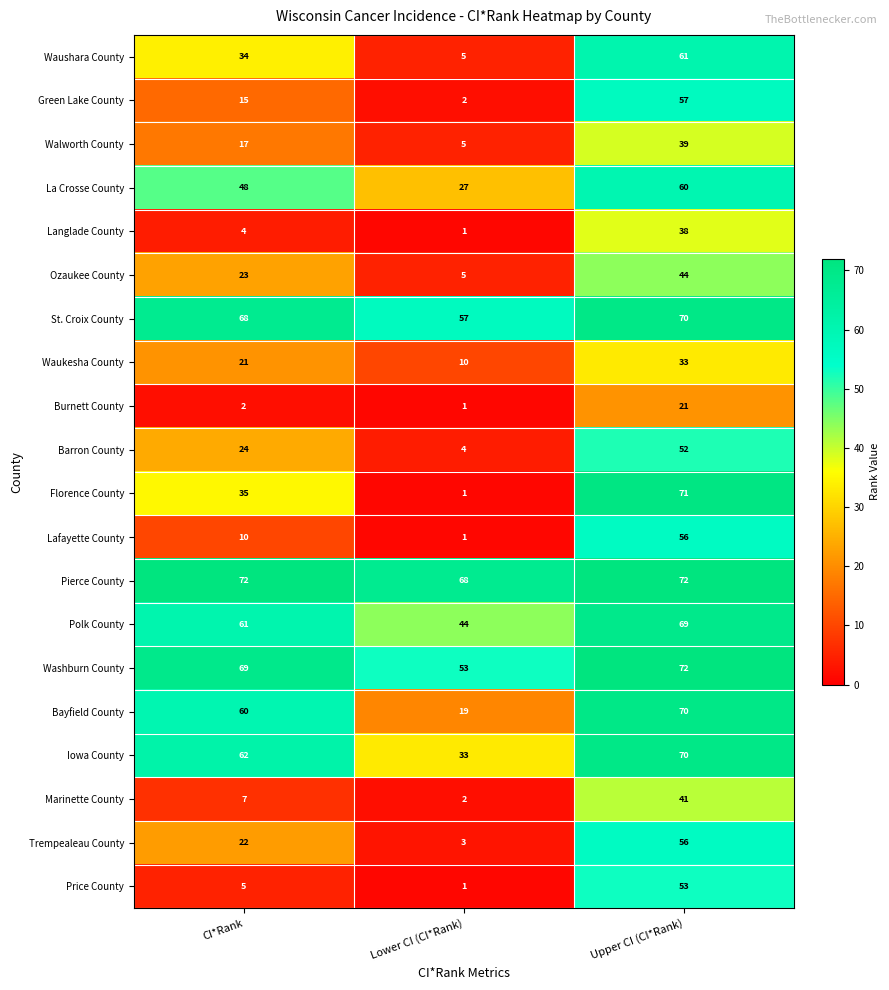

At which label is Bayfield County closest to 44?

CI*Rank